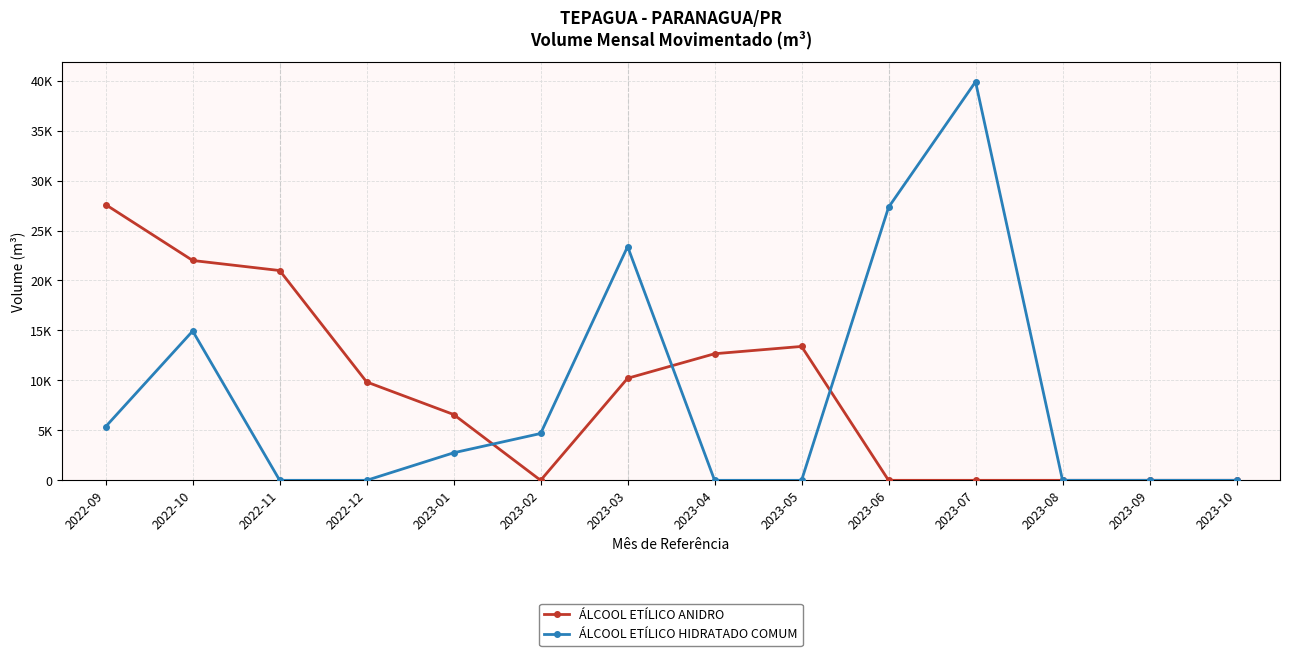

Reading right to left, extract all data points from this chart.

ÁLCOOL ETÍLICO ANIDRO: 2023-10=0.0	2023-09=0.0	2023-08=0.0	2023-07=0.0	2023-06=0.0	2023-05=13399.4	2023-04=12668.8	2023-03=10213.1	2023-02=0.0	2023-01=6586.9	2022-12=9843.5	2022-11=20995.0	2022-10=22000.8	2022-09=27591.0
ÁLCOOL ETÍLICO HIDRATADO COMUM: 2023-10=0.0	2023-09=0.0	2023-08=0.0	2023-07=39888.2	2023-06=27324.9	2023-05=0.0	2023-04=0.0	2023-03=23393.8	2023-02=4687.1	2023-01=2755.5	2022-12=0.0	2022-11=0.0	2022-10=14941.6	2022-09=5377.4